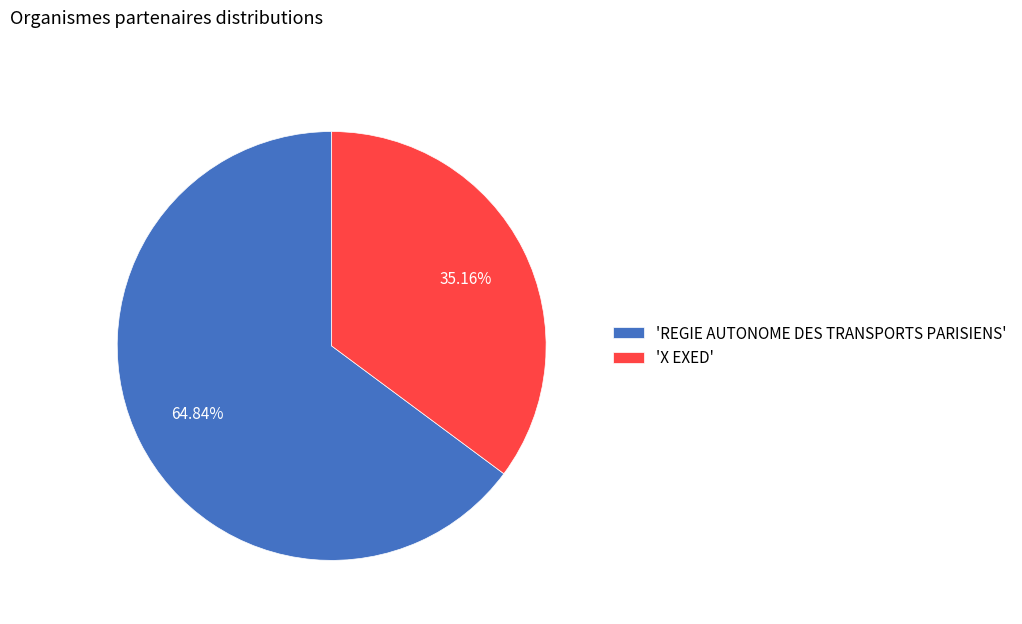

Is the sum of 'X EXED' and 'REGIE AUTONOME DES TRANSPORTS PARISIENS' greater than half?

Yes